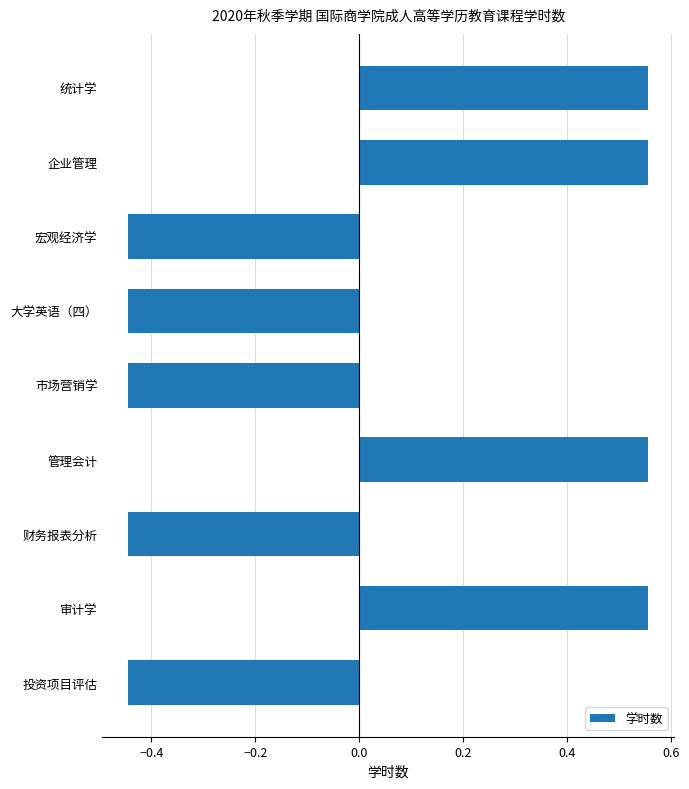

What is the difference between the values at 投资项目评估 and 管理会计?

1.0